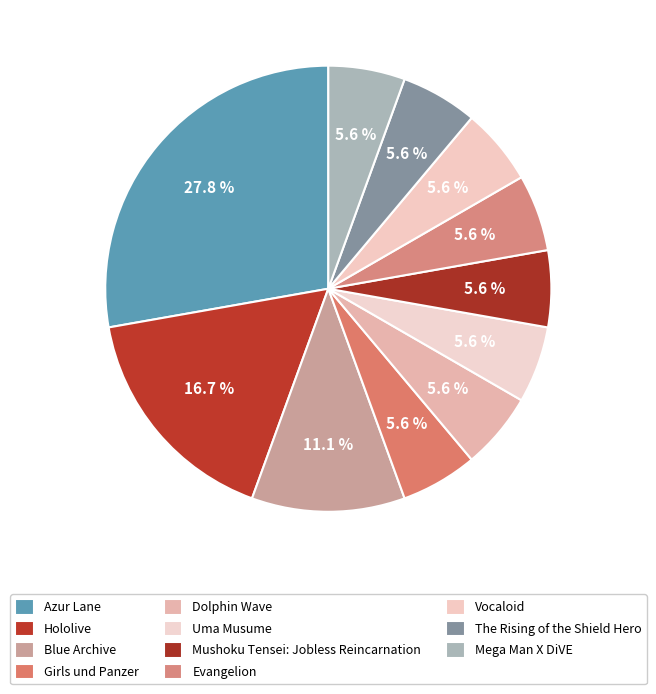

How many slices are in this pie chart?

11